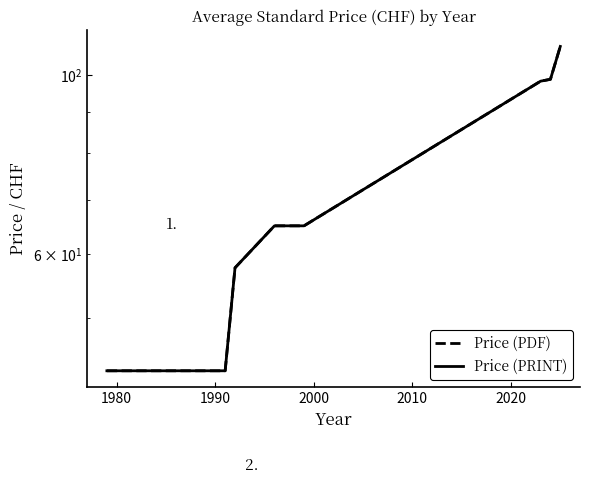

What is the approximate value of Price (PRINT) at 1980?

43.0